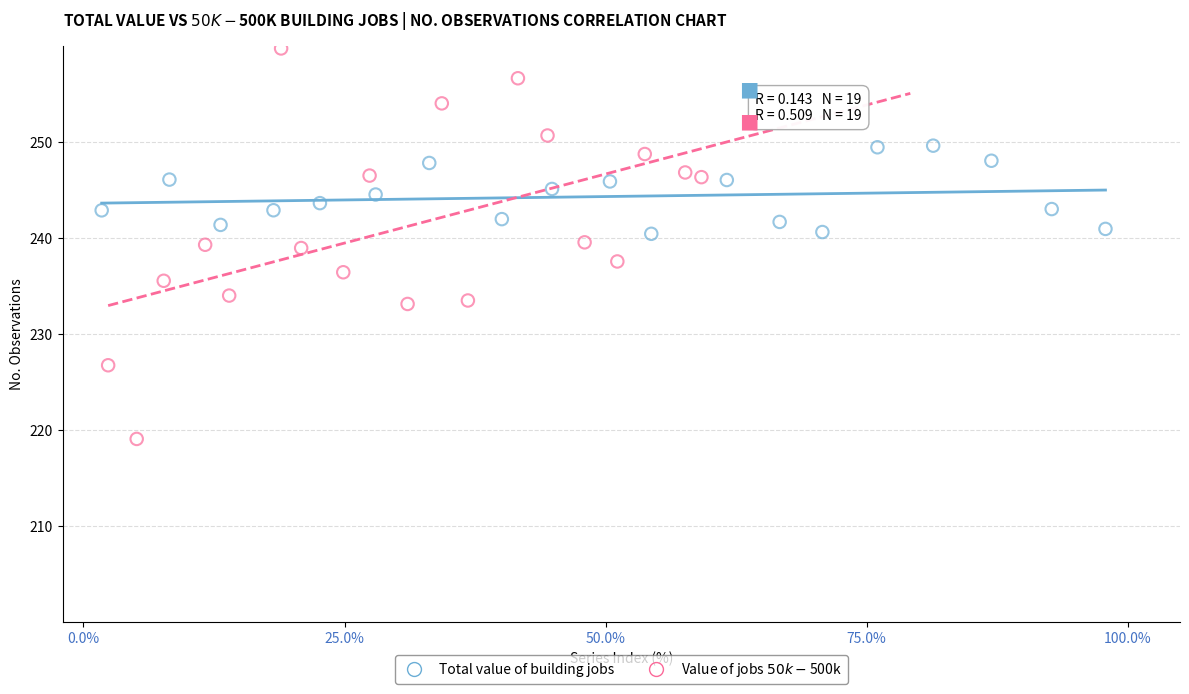

What are all the series names shown in the legend?

Total value of building jobs, Value of jobs $50k-$500k